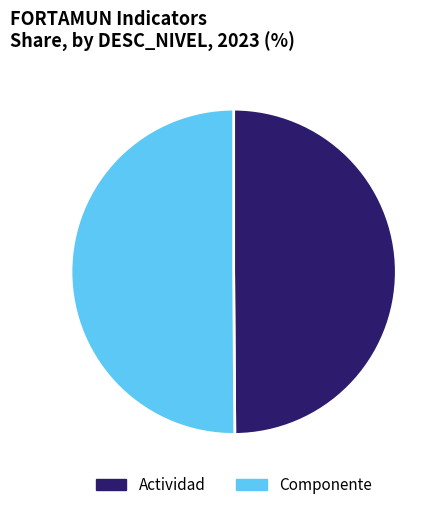

Do Actividad and Componente together represent more than half of the pie?

Yes